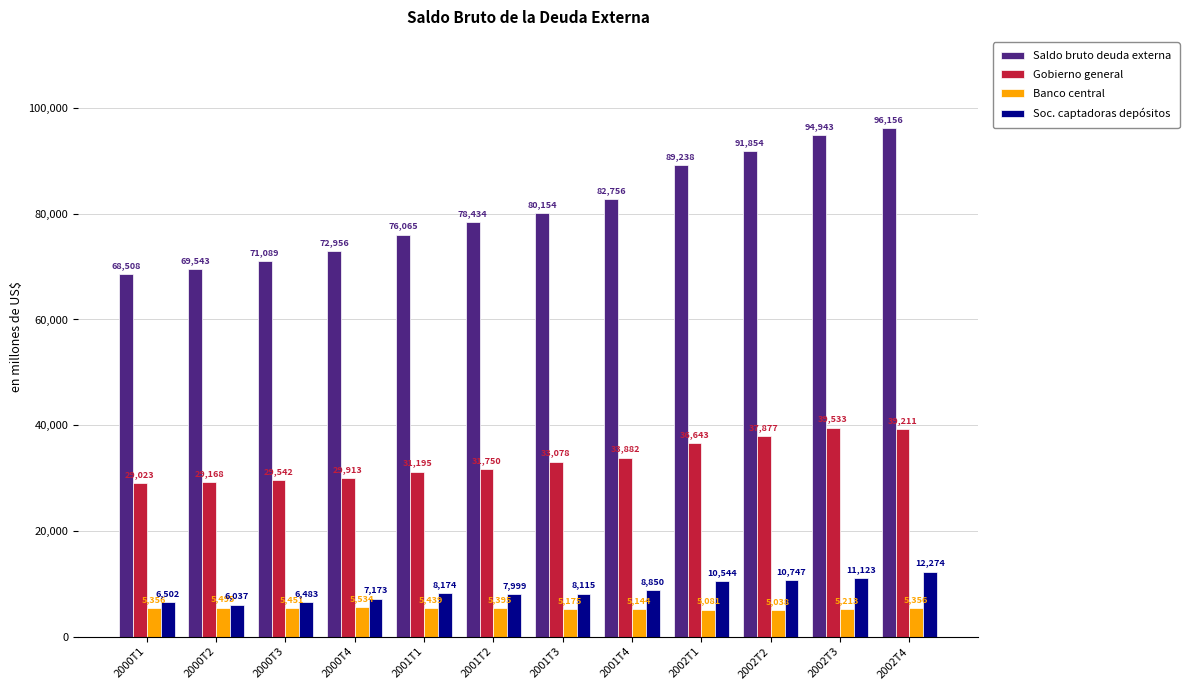

What is the average value of the Soc. captadoras depósitos series?

8668.8